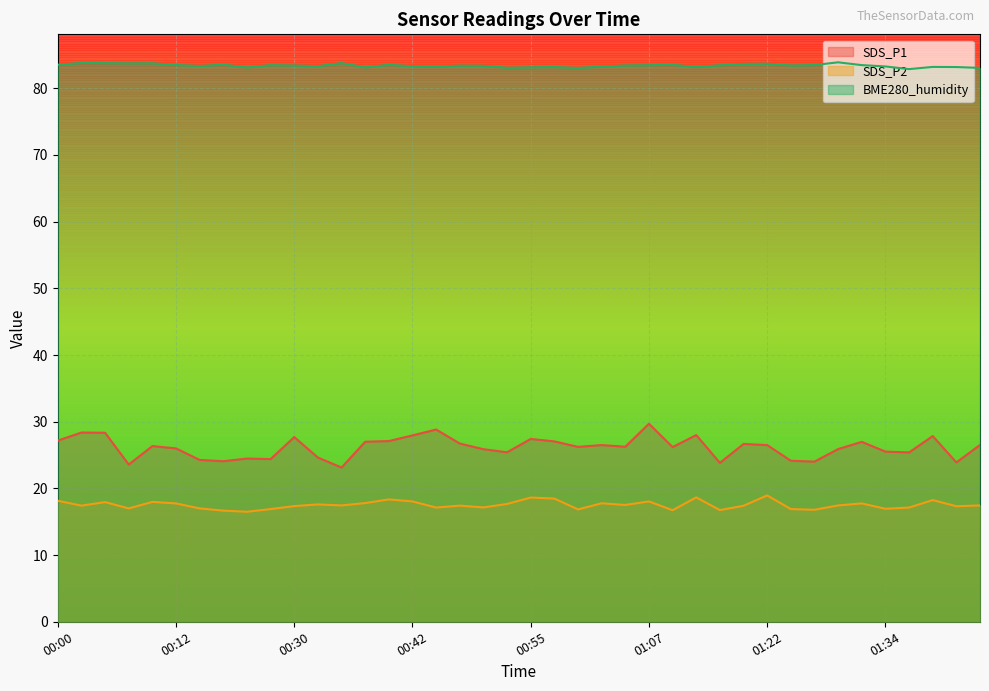

What are all the series names shown in the legend?

SDS_P1, SDS_P2, BME280_humidity